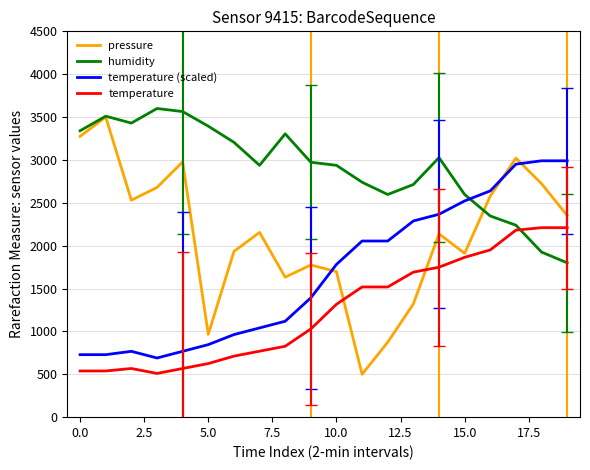

List the series in order of their overall mean, lowest first.

temperature, temperature (scaled), pressure, humidity